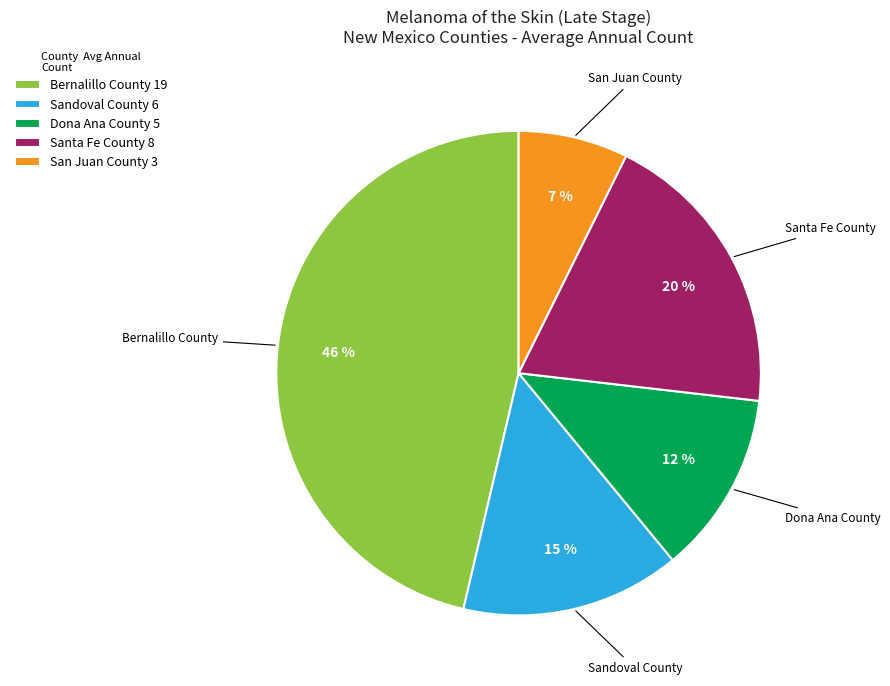

To the nearest percent, what is the average slice percentage?

20%